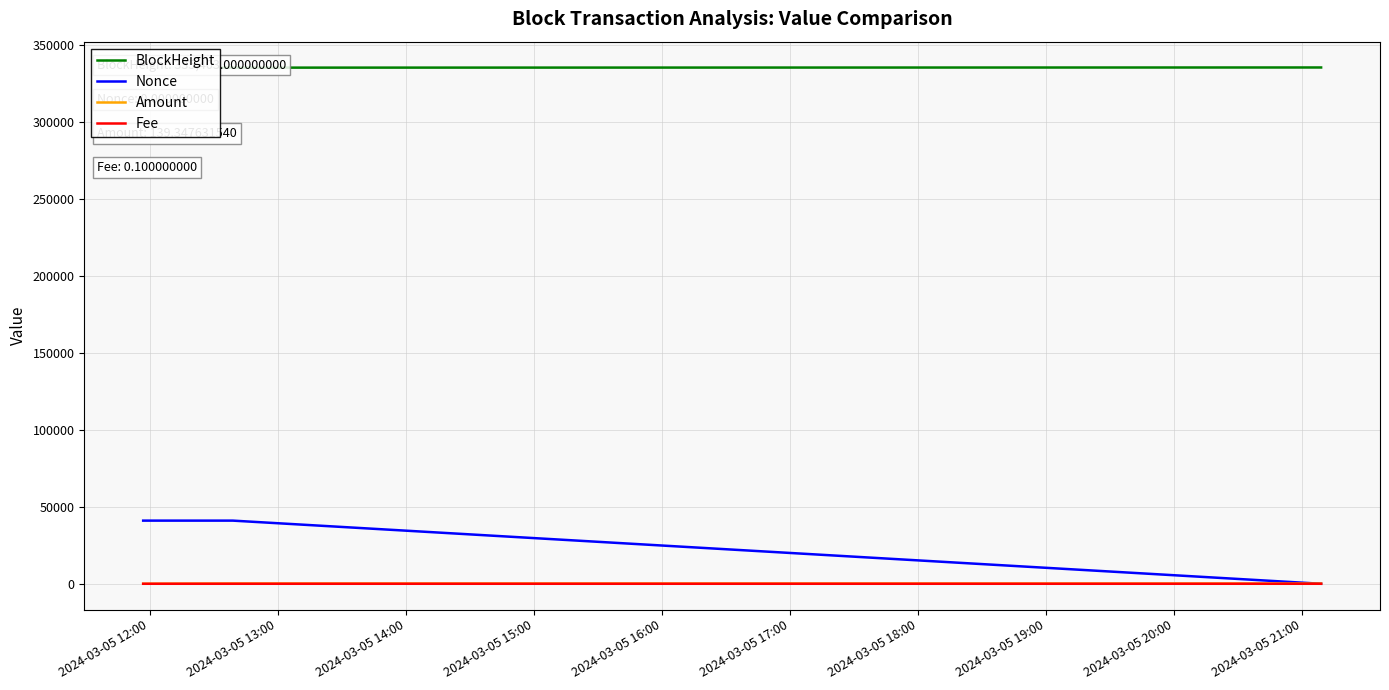

True or false: Nonce has a value of 17030.8 at 2024-03-05 13:00.

False